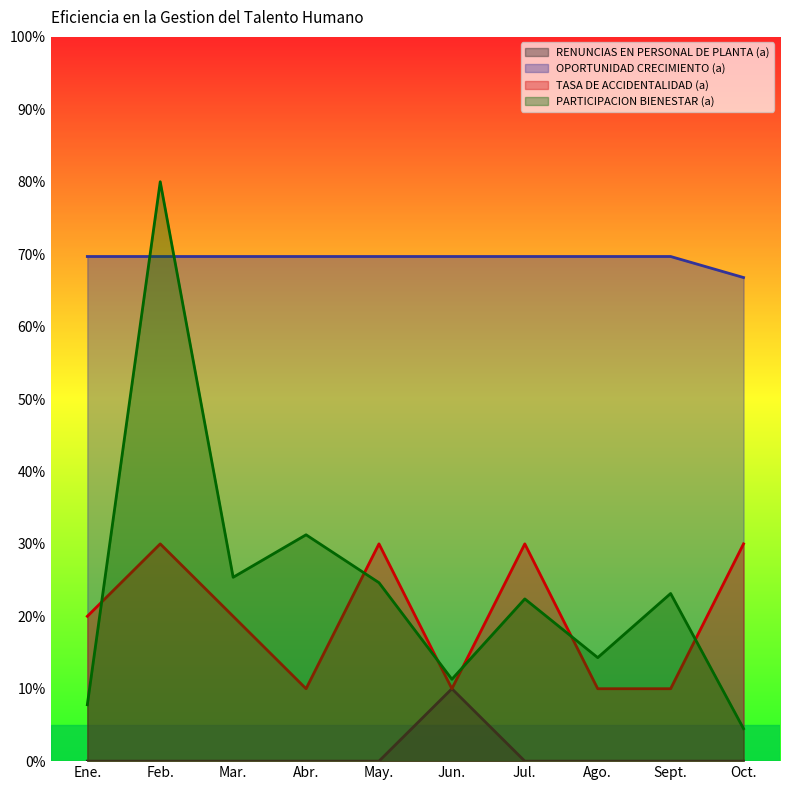

At which category is the sum across all series the highest?

Feb.